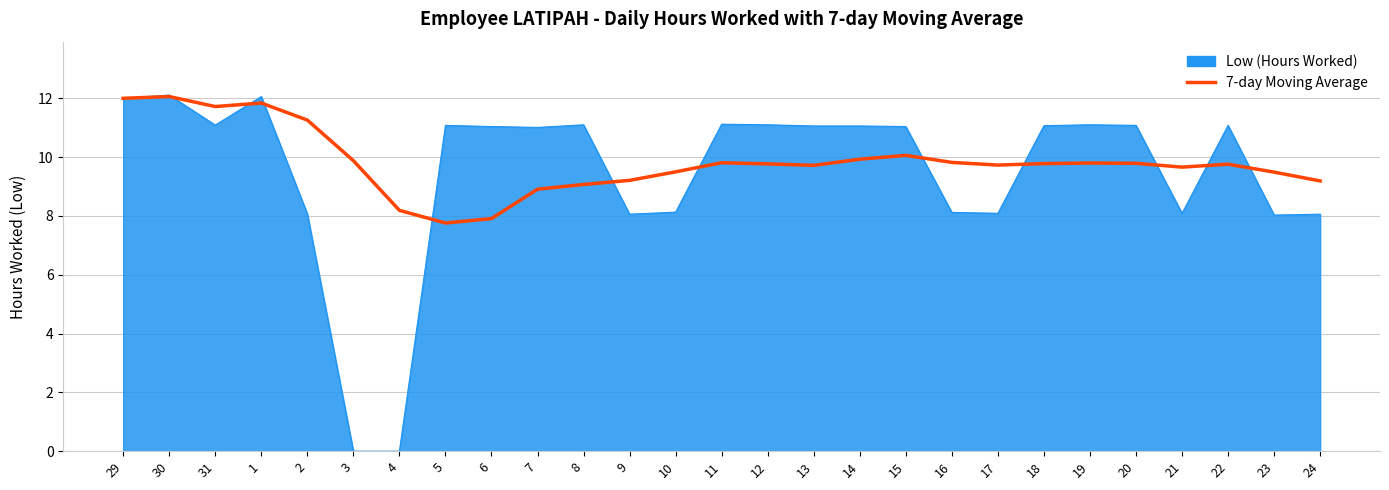

Is it true that 7-day Moving Average equals 9.7 at 13?

True